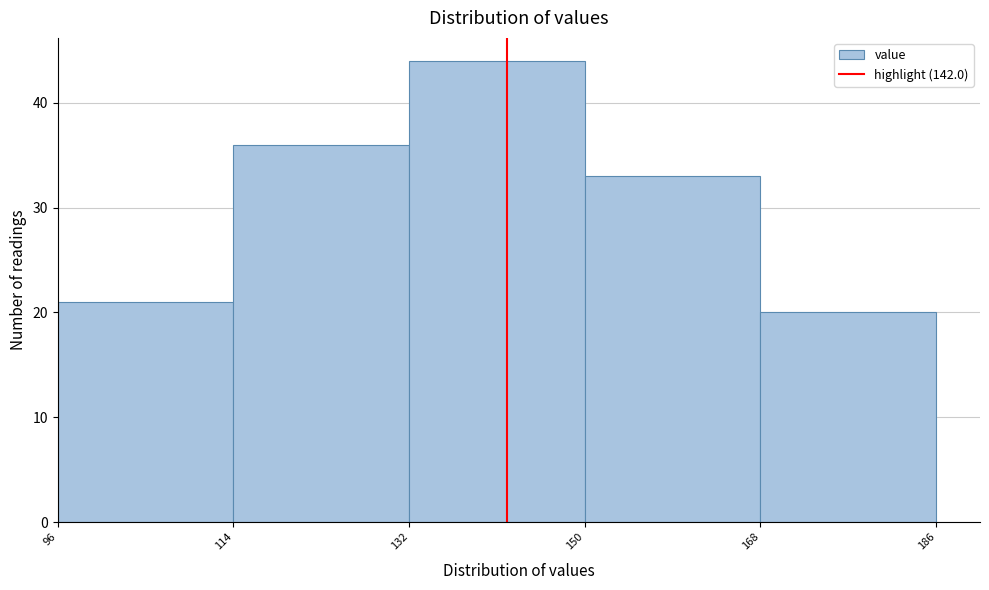

How tall is the bar that spans 96 to 114 on the x-axis? The values are not printed on the chart, so give them approximately, as read against the axis.

21